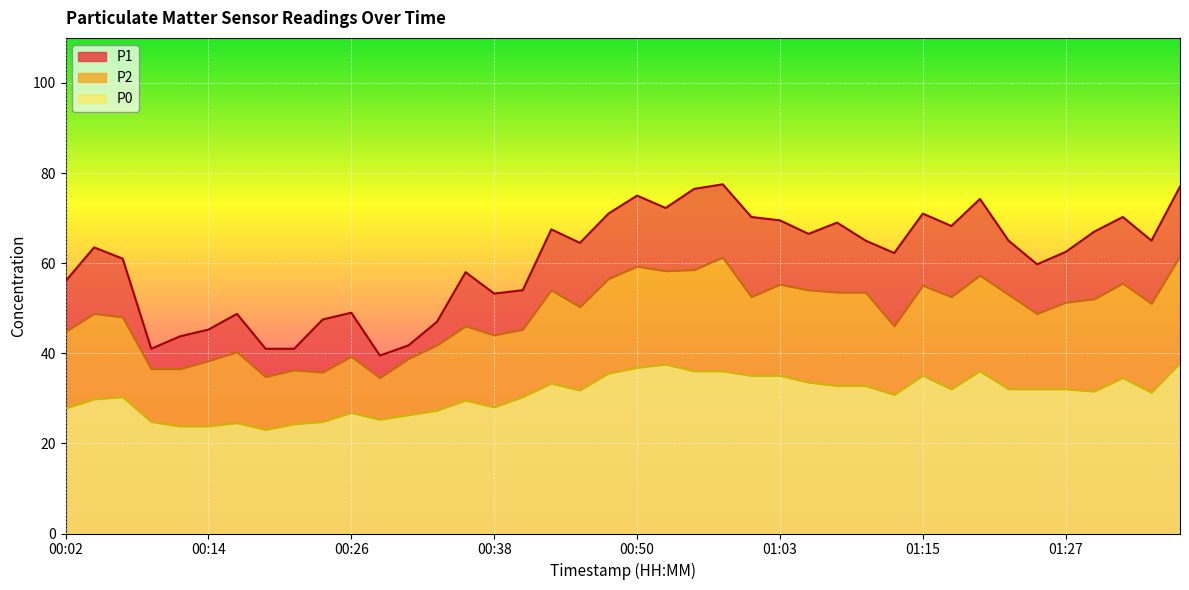

Between 00:19 and 00:28, which is larger?

00:19